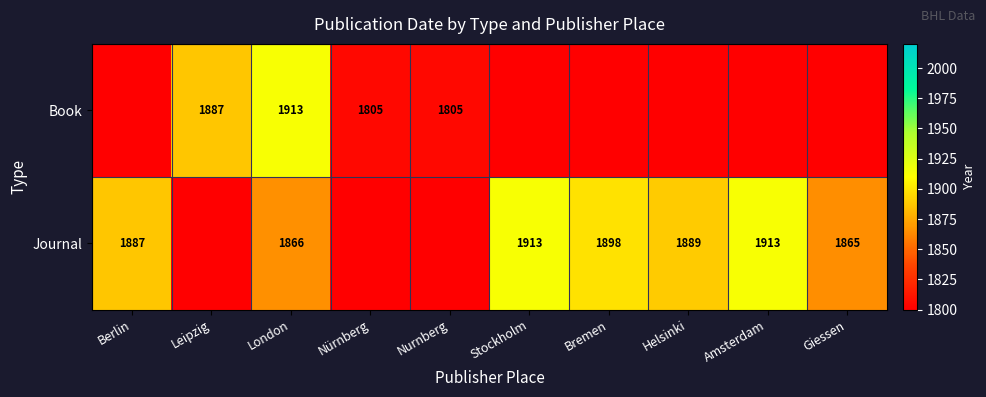

True or false: Book has a value of 589 at London.

False